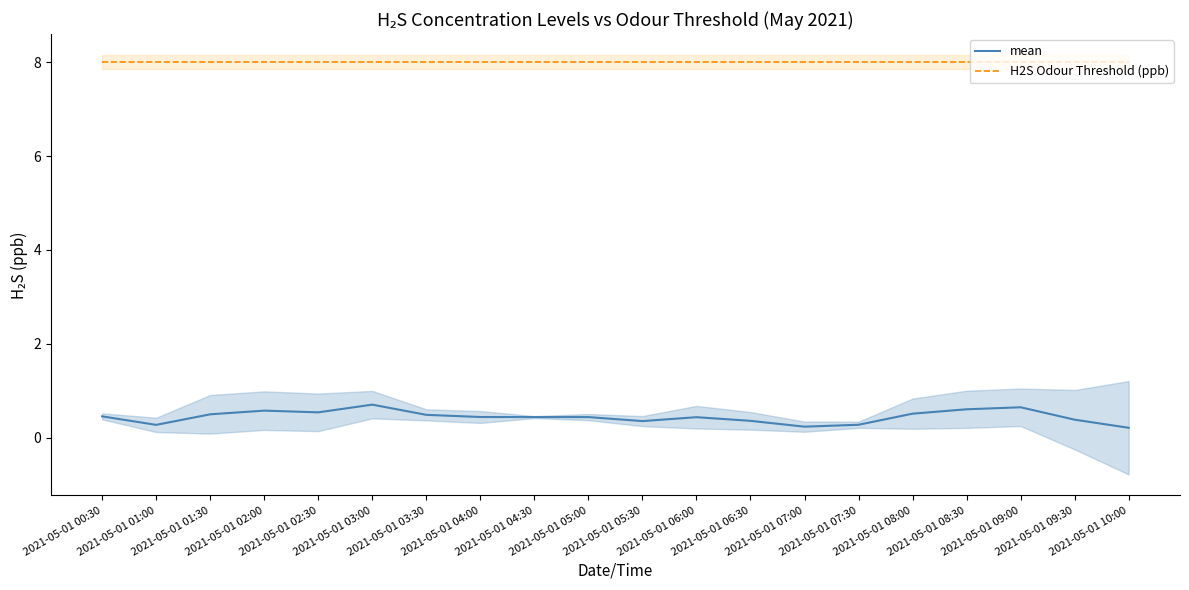

At how many categories does at least one series exceed 4?

20